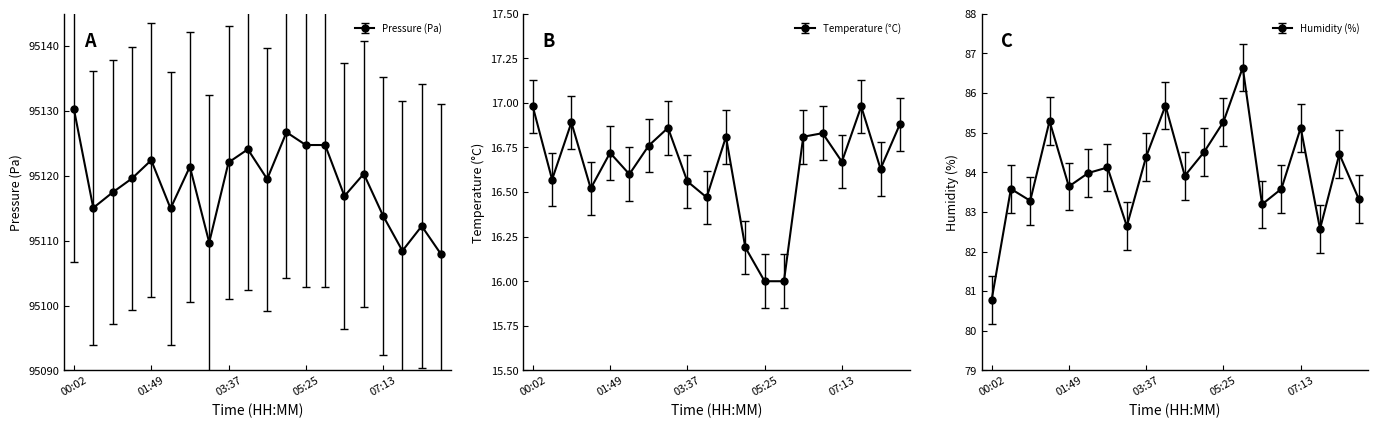

At which category is the sum across all series the highest?

00:02